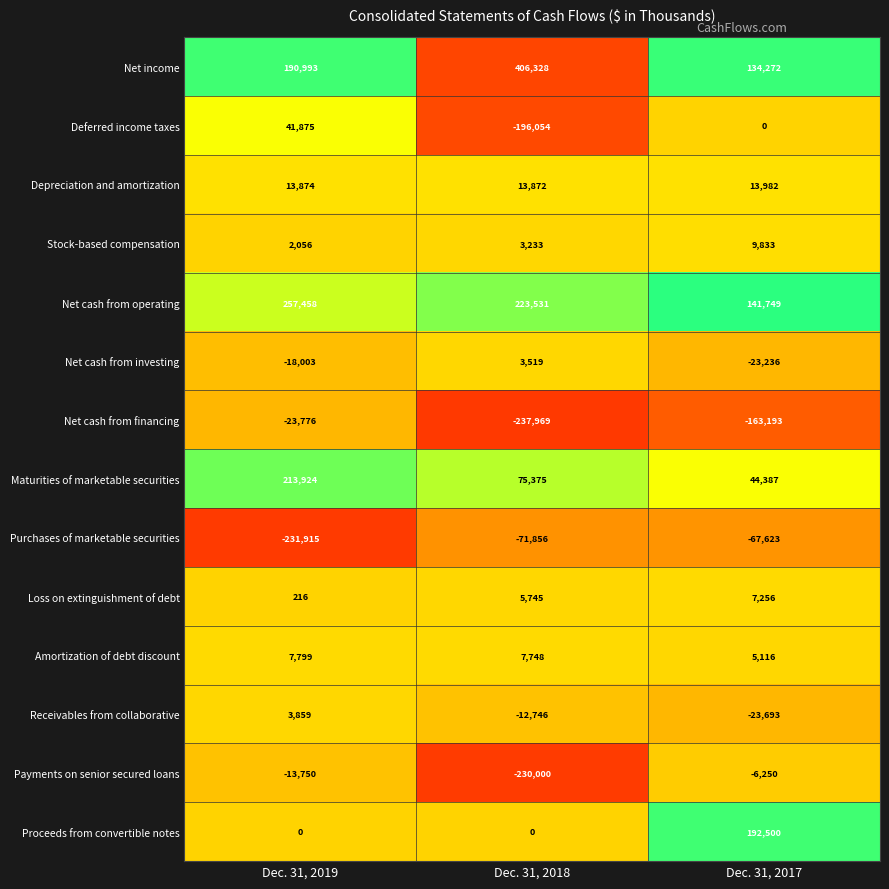

At Dec. 31, 2019, list the series in order from largest to smallest.

Net cash from operating, Maturities of marketable securities, Net income, Deferred income taxes, Depreciation and amortization, Amortization of debt discount, Receivables from collaborative, Stock-based compensation, Loss on extinguishment of debt, Proceeds from convertible notes, Payments on senior secured loans, Net cash from investing, Net cash from financing, Purchases of marketable securities